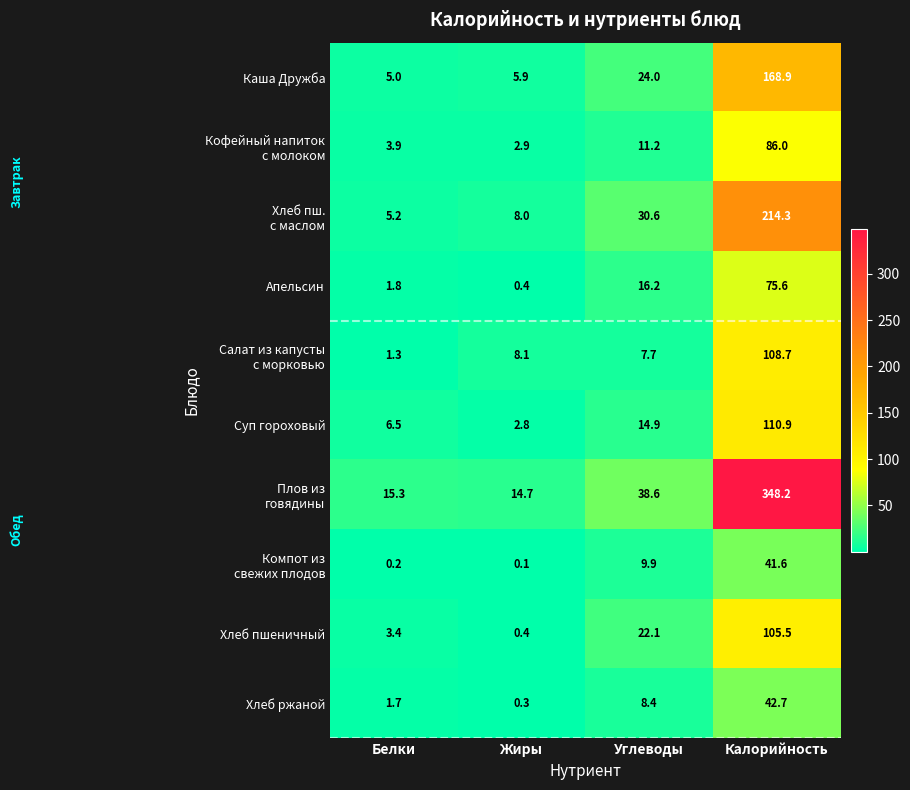

At which label does Хлеб ржаной first exceed 8?

Углеводы